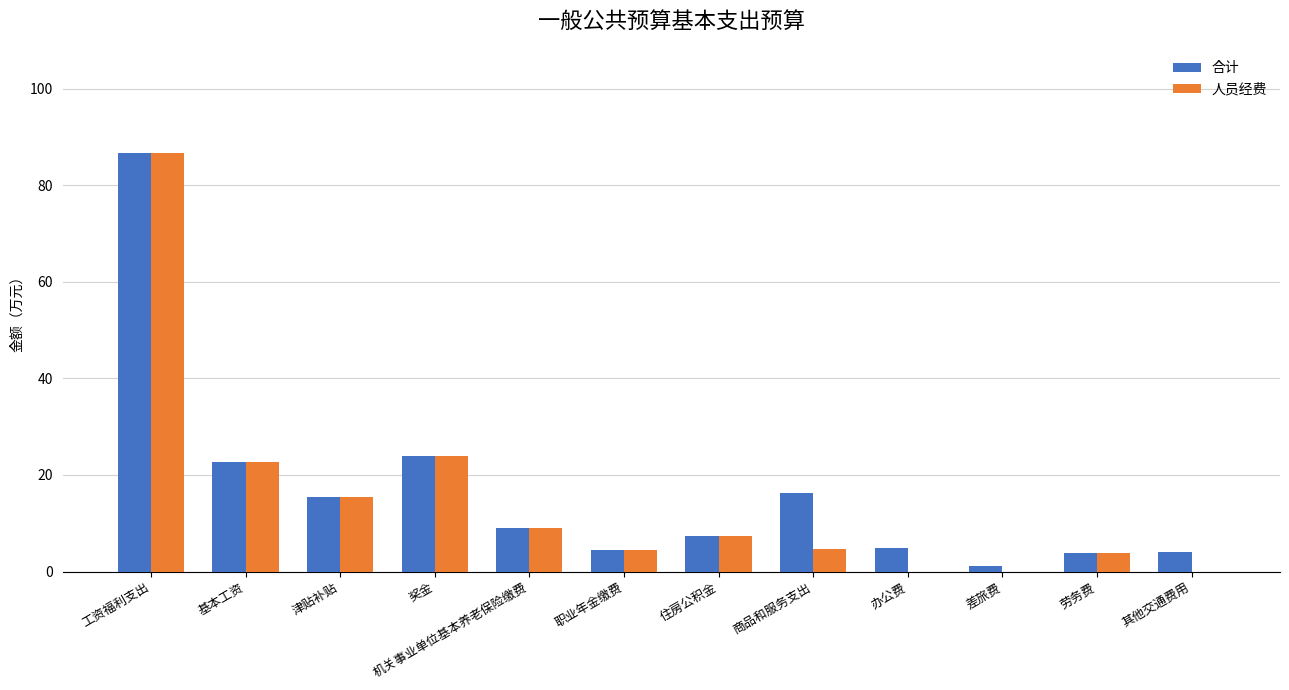

At which label is 合计 closest to 43?

奖金